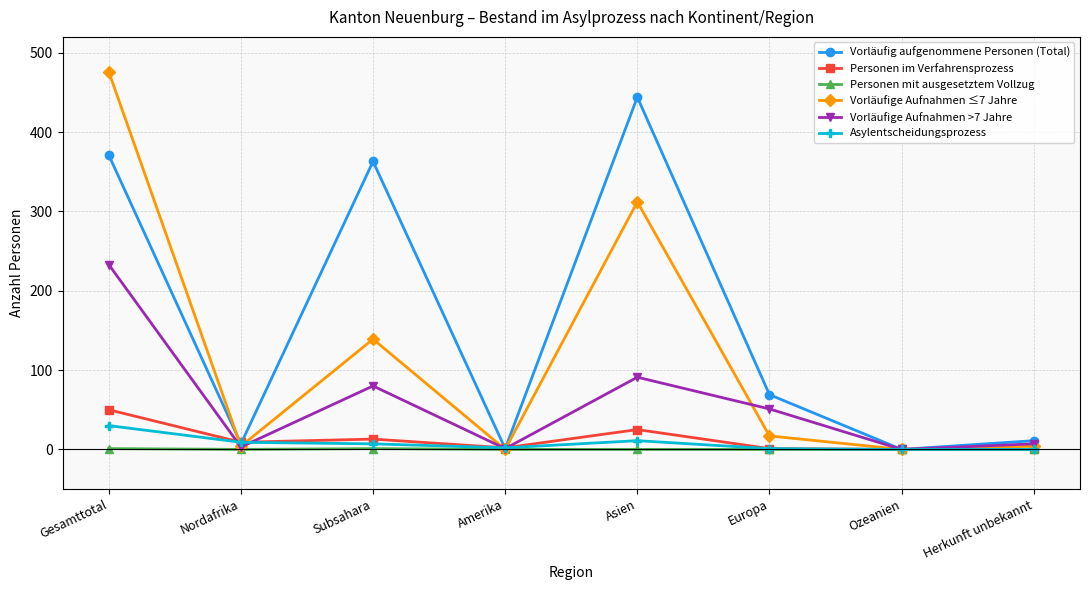

True or false: Vorläufig aufgenommene Personen (Total) has more than 2 interior local peaks.

False